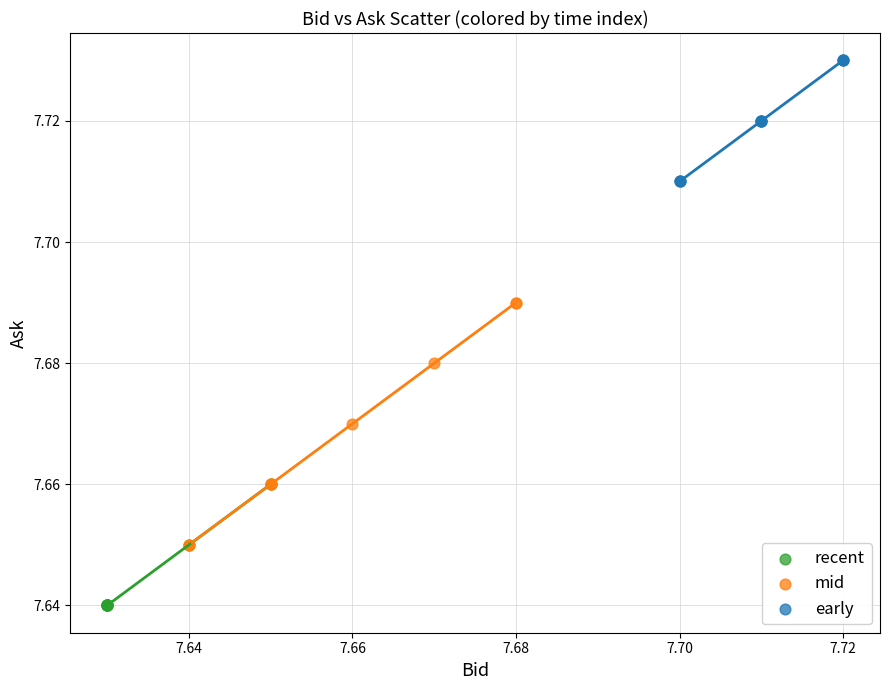

Which series reaches the minimum Y coordinate?

recent